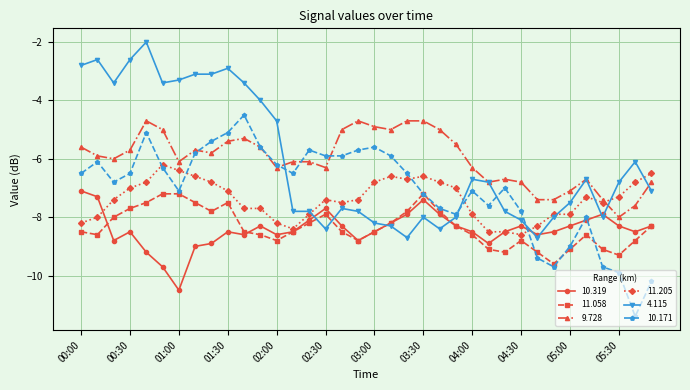

What is the value of the 10.171 point at the 31st from the left?

-9.0